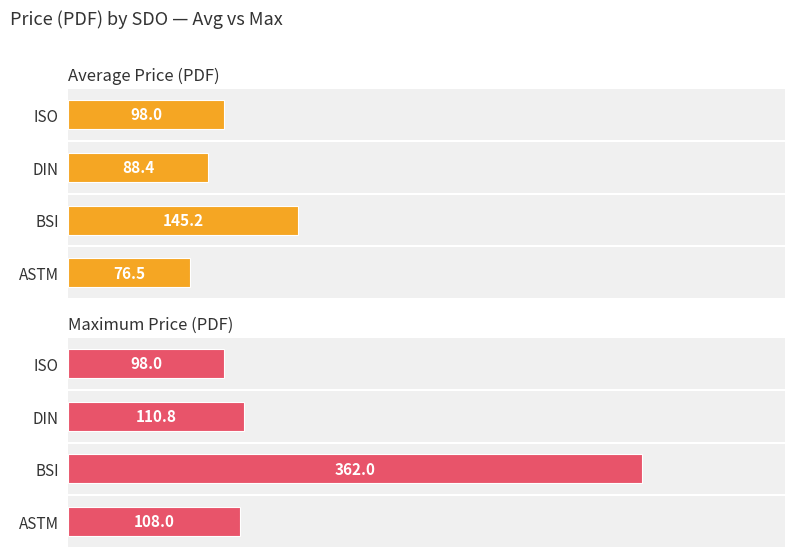

What is the difference between the Average Price (PDF) values at BSI and DIN?

56.8